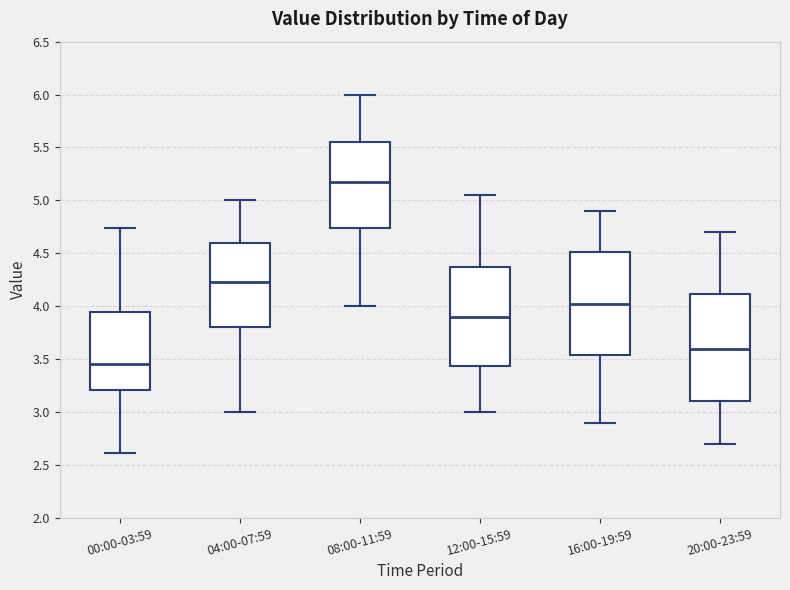

Reading left to right, transcribe this box plot: for each box, give where its median line is, the range the box spans, and where its two whiskers end, as read against the y-axis. The values are not printed on the chart, so give them approximately, as read against the axis.

00:00-03:59: median 3.45, box 3.20 to 3.95, whiskers 2.60 to 4.75
04:00-07:59: median 4.25, box 3.80 to 4.60, whiskers 3.00 to 5.00
08:00-11:59: median 5.20, box 4.75 to 5.55, whiskers 4.00 to 6.00
12:00-15:59: median 3.90, box 3.45 to 4.40, whiskers 3.00 to 5.05
16:00-19:59: median 4.05, box 3.55 to 4.50, whiskers 2.90 to 4.90
20:00-23:59: median 3.60, box 3.10 to 4.10, whiskers 2.70 to 4.70